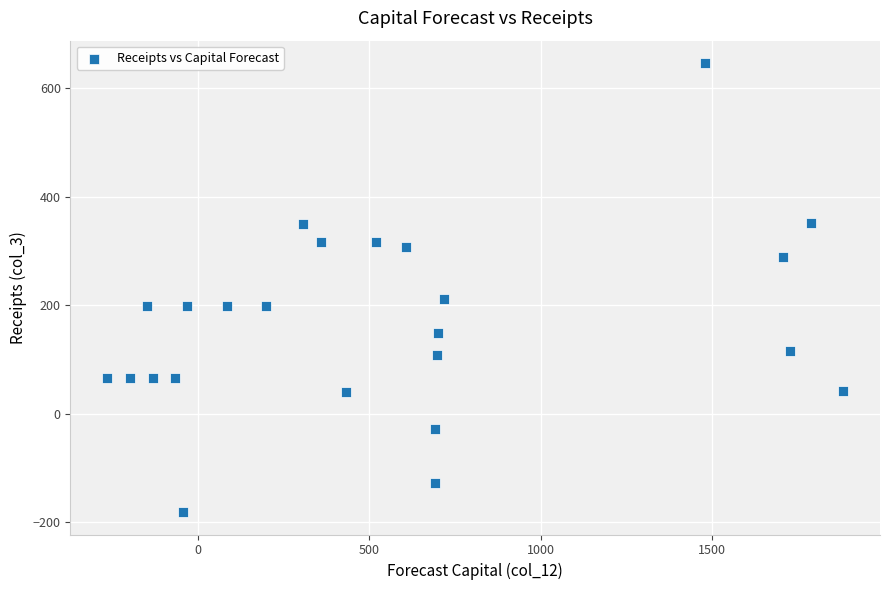

What Y value in the scatter plot is closest to 232?

211.8